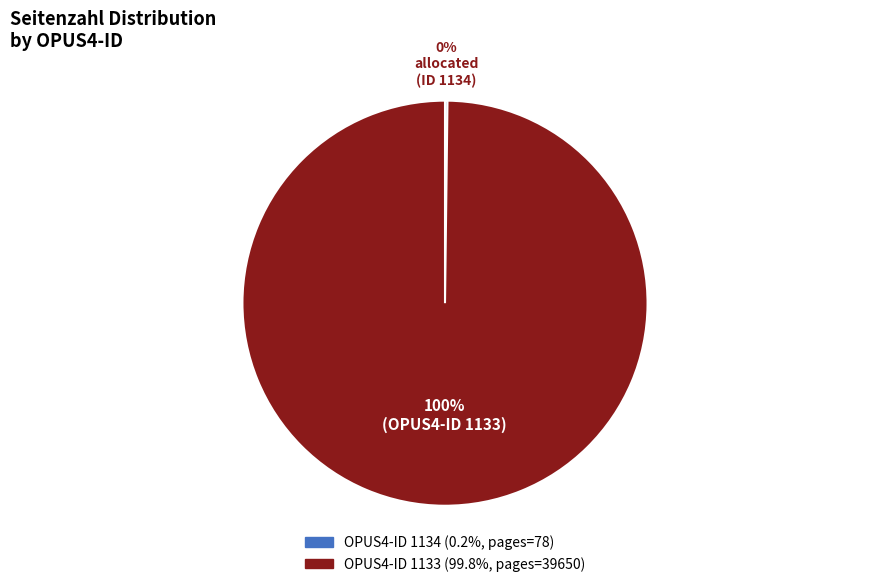

Is there any slice that represents more than half of the pie?

Yes